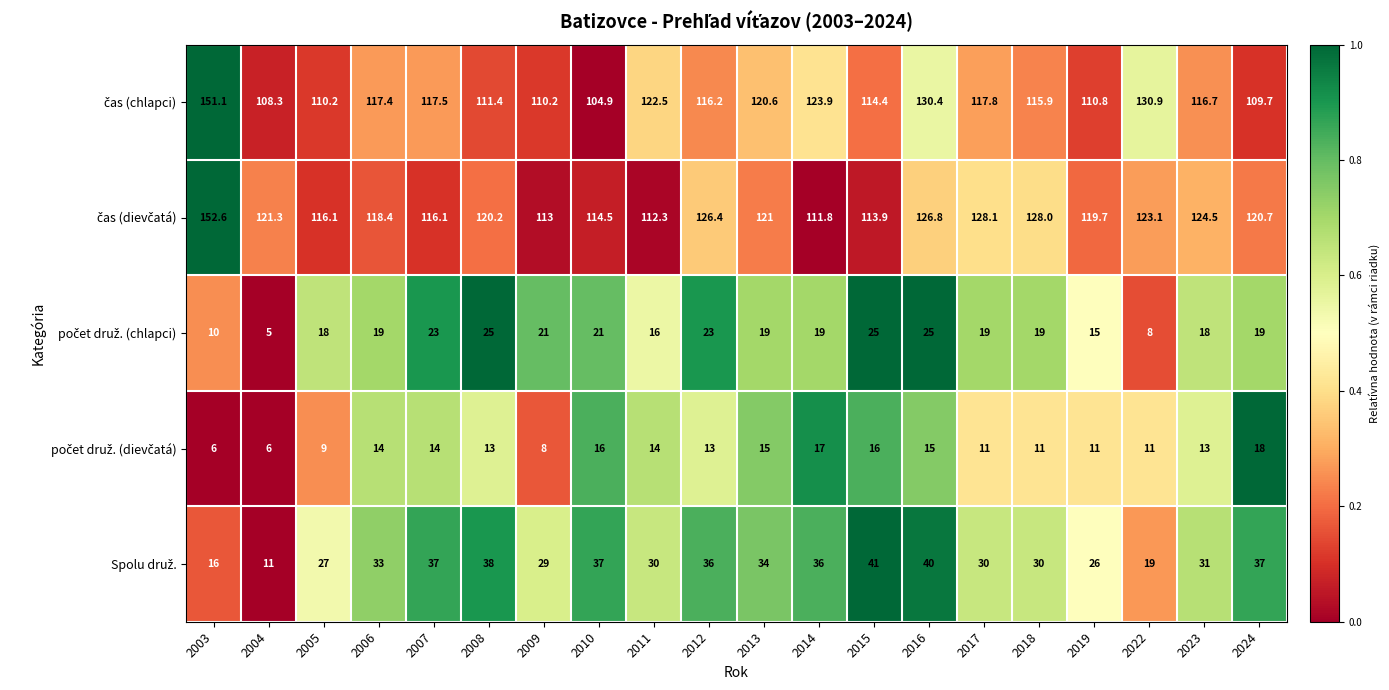

What is the difference between the highest and lowest values at 2018?

117.0